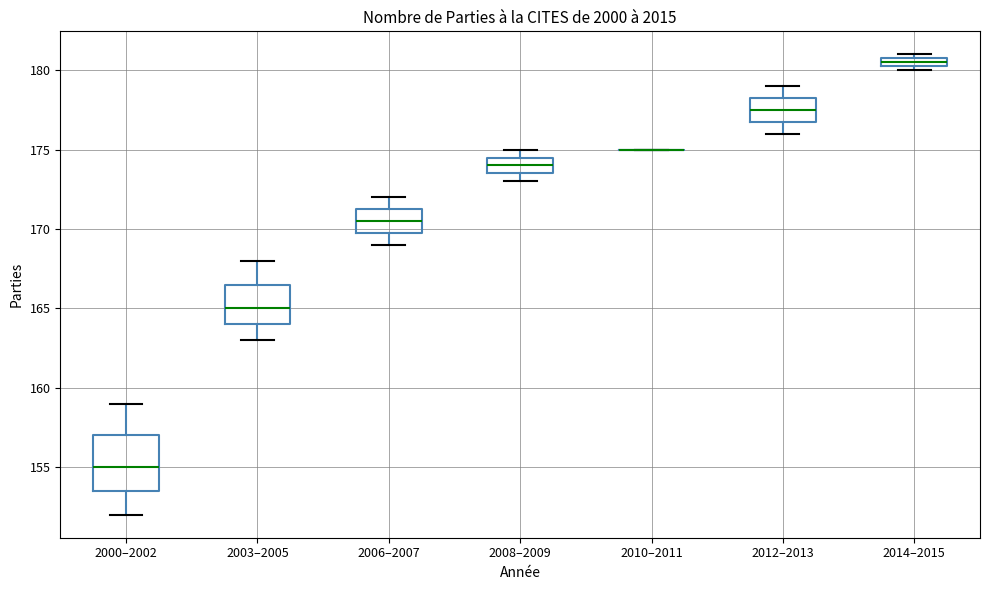

Where is the upper edge of the box for 2014–2015 on the y-axis? The values are not printed on the chart, so give them approximately, as read against the axis.

181.0